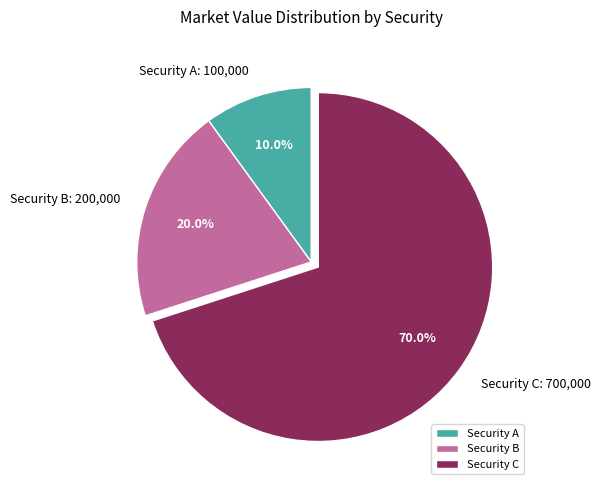

Does Security A represent more than half of the total?

No